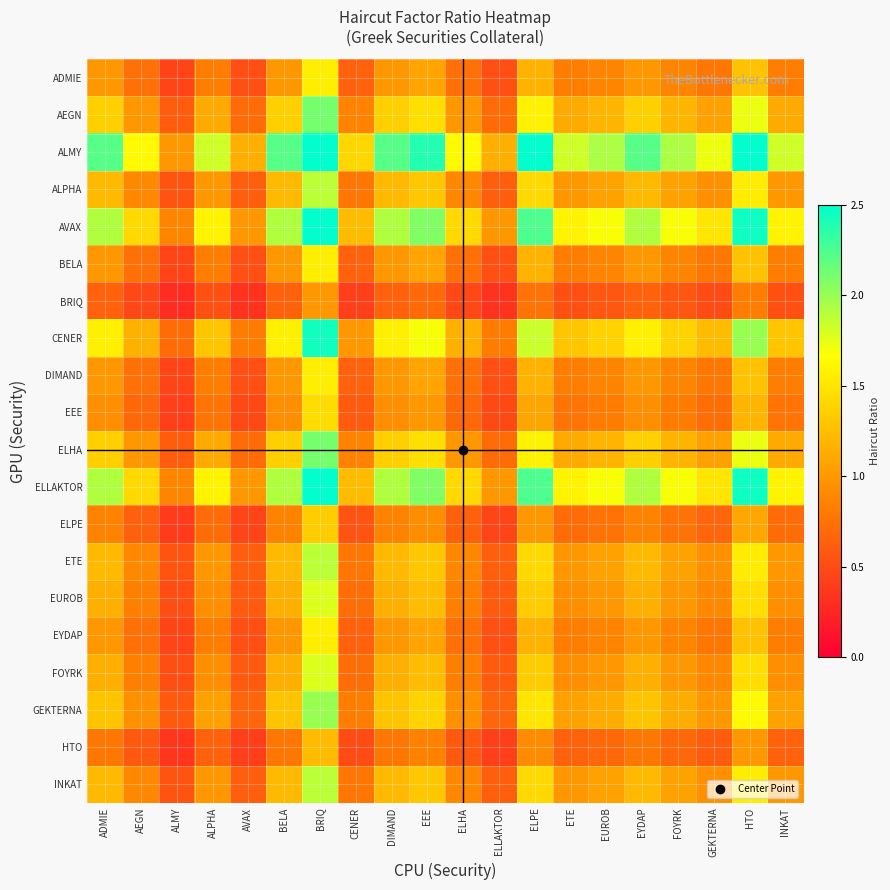

What is the maximum value shown in the chart?

3.4